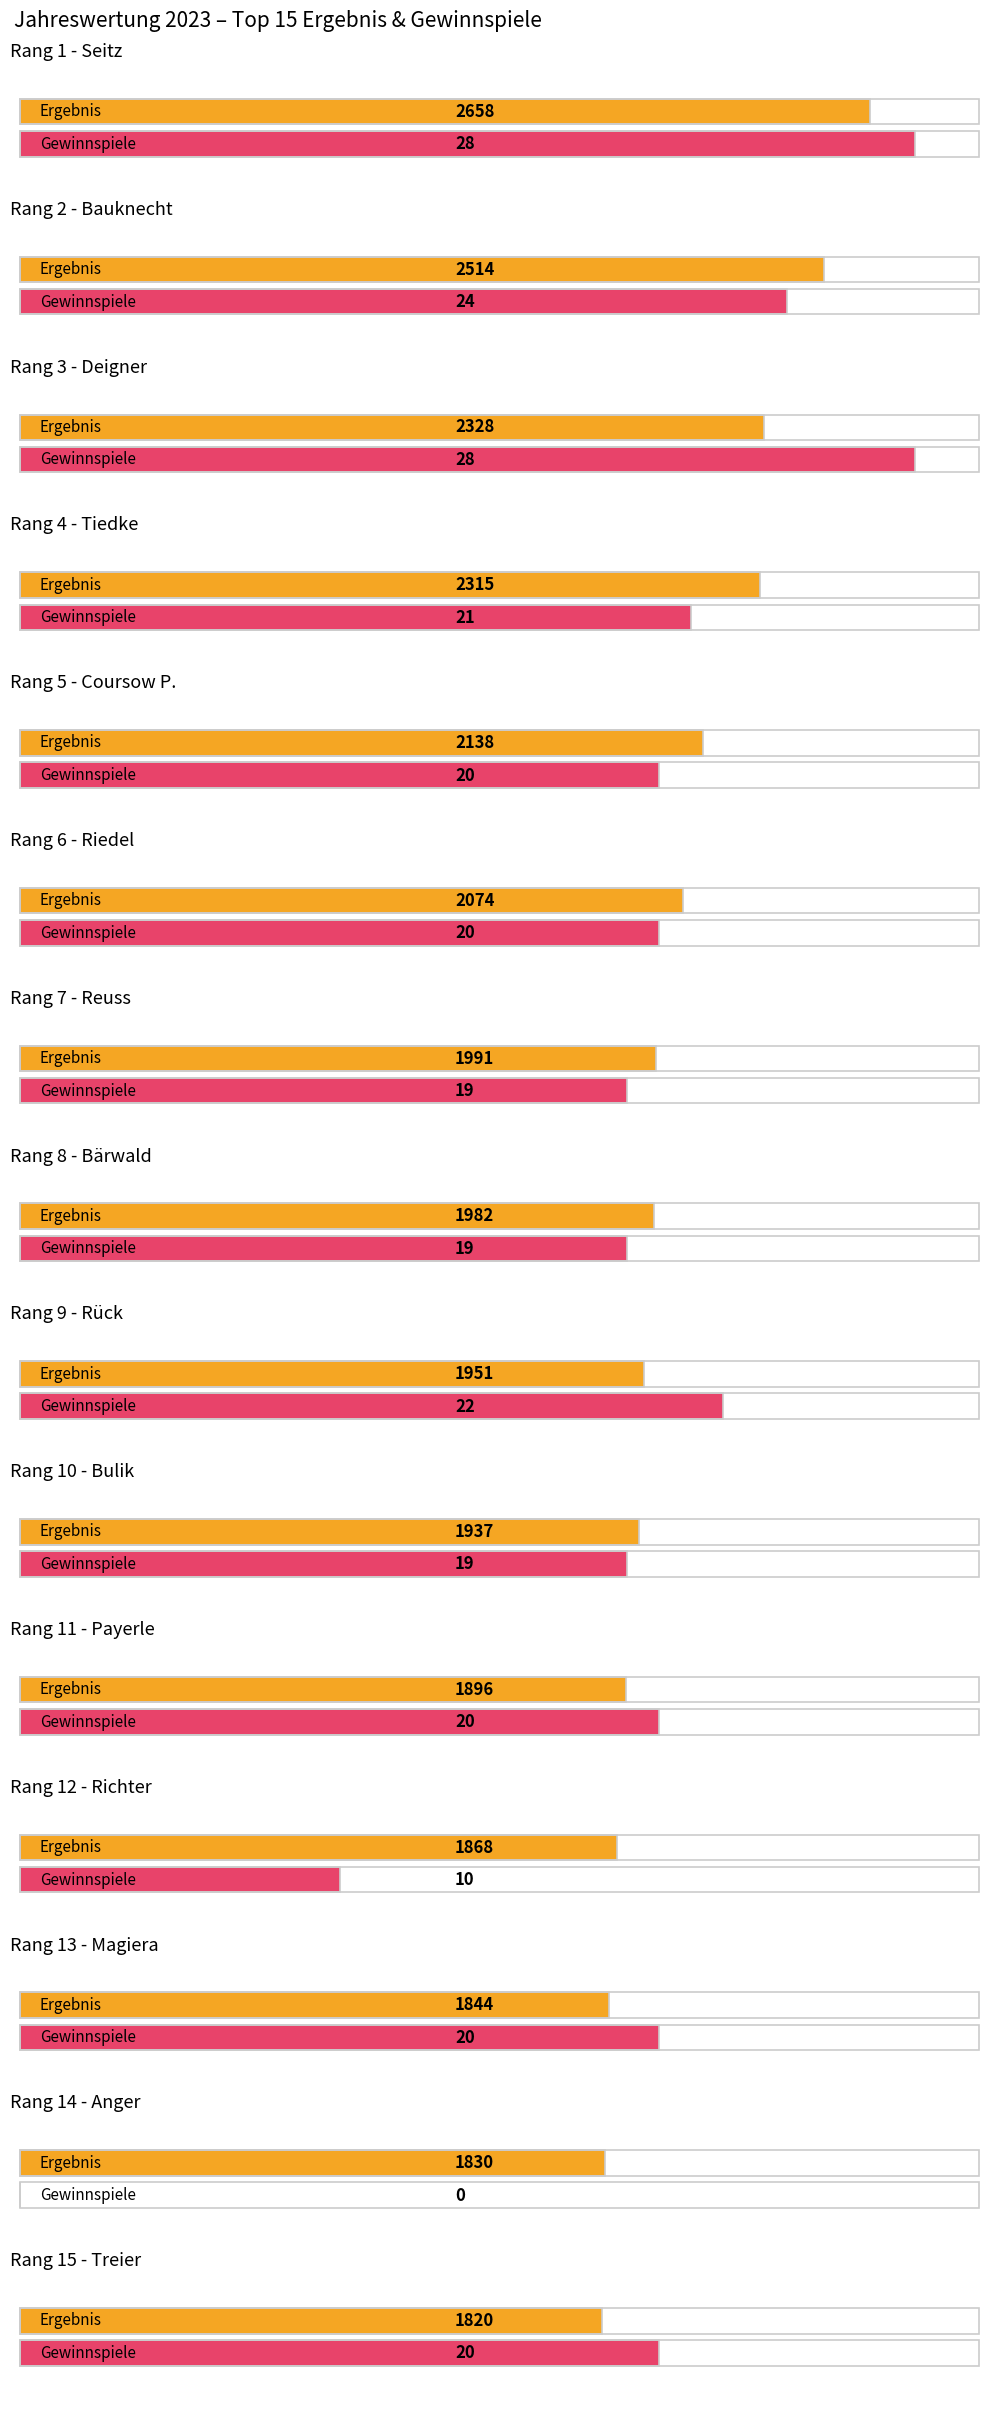

List the series in order of their peak value, lowest first.

G, ERGEBNIS